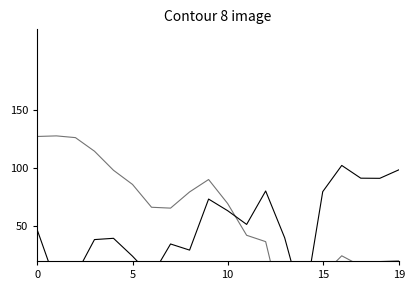

What is the approximate value of pressure at 17?

91.5